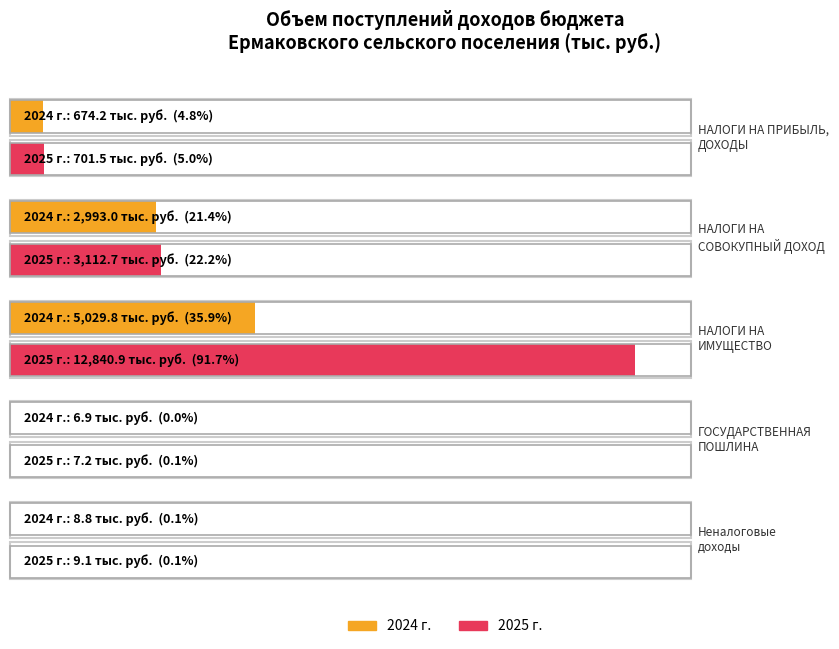

What is the greatest value displayed?

12840.9